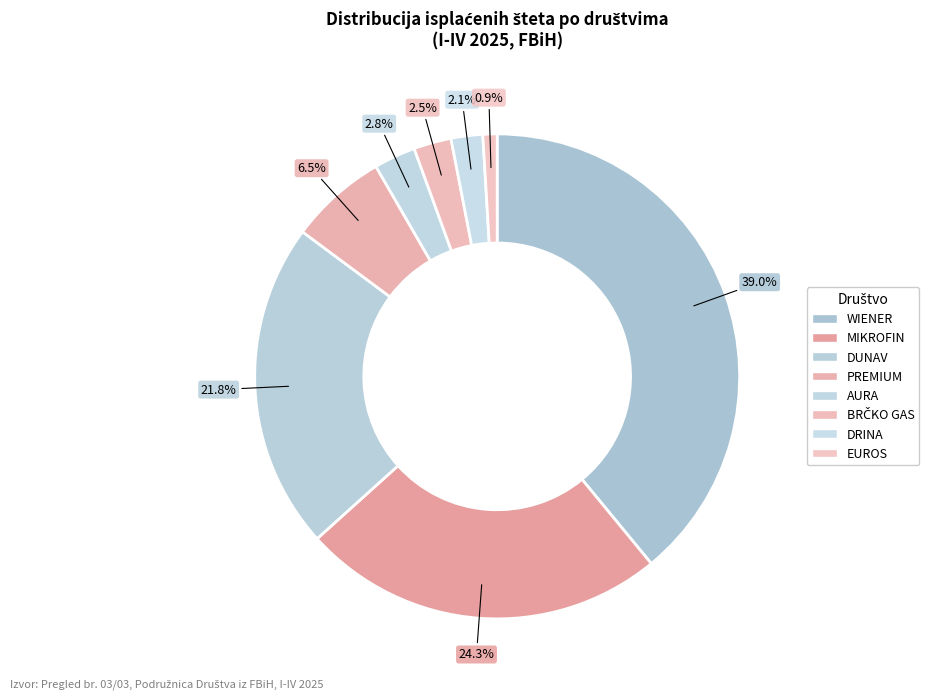

To the nearest percent, what is the difference between the largest and smallest slice percentages?

38%